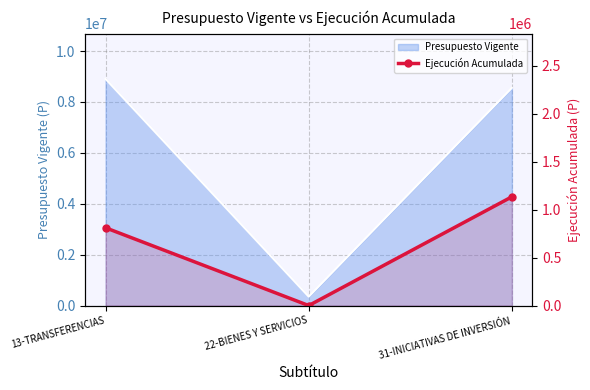

Where does the data first go above 810180?

31-INICIATIVAS DE INVERSIÓN